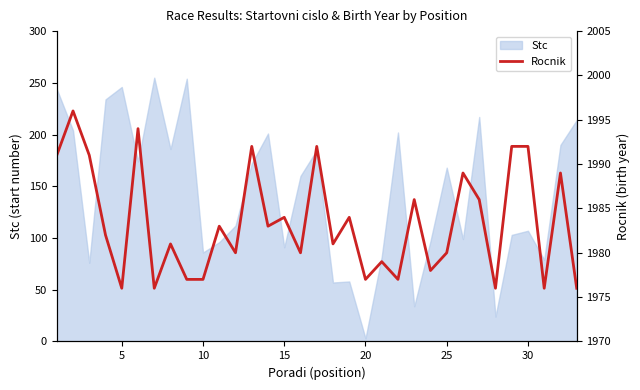

Reading left to right, extract all data points from this chart.

1991	1996	1991	1982	1976	1994	1976	1981	1977	1977	1983	1980	1992	1983	1984	1980	1992	1981	1984	1977	1979	1977	1986	1978	1980	1989	1986	1976	1992	1992	1976	1989	1976